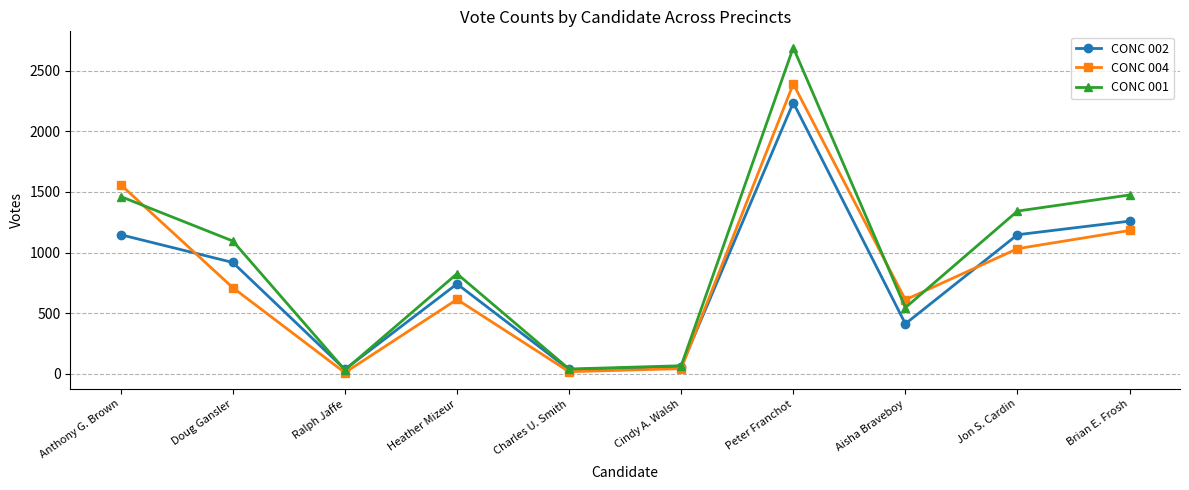

What is the difference between the maximum and minimum values in the CONC 001 series?

2660